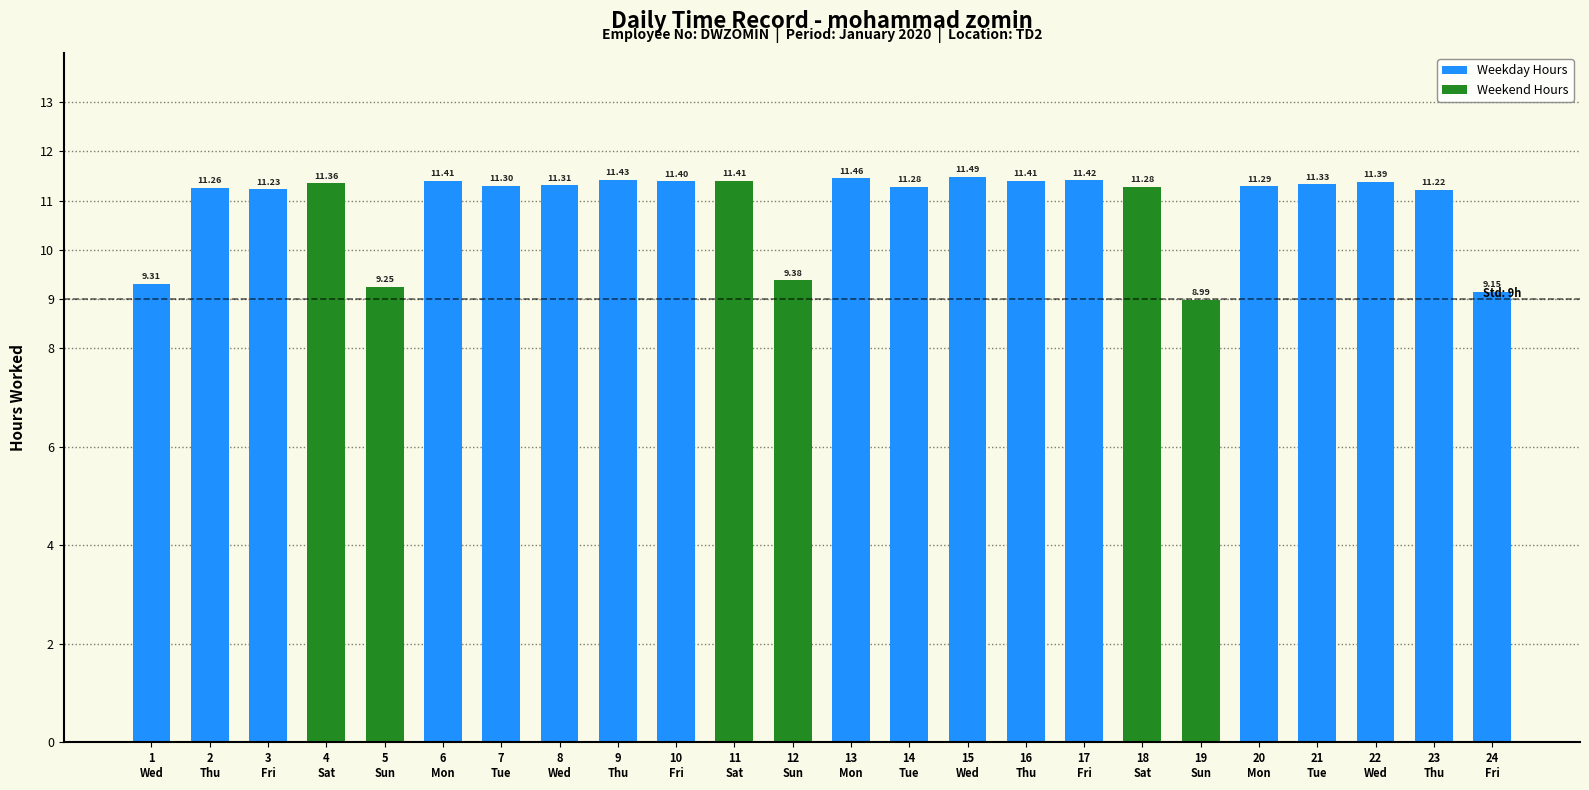

What is the difference between the maximum and second lowest values?

2.3